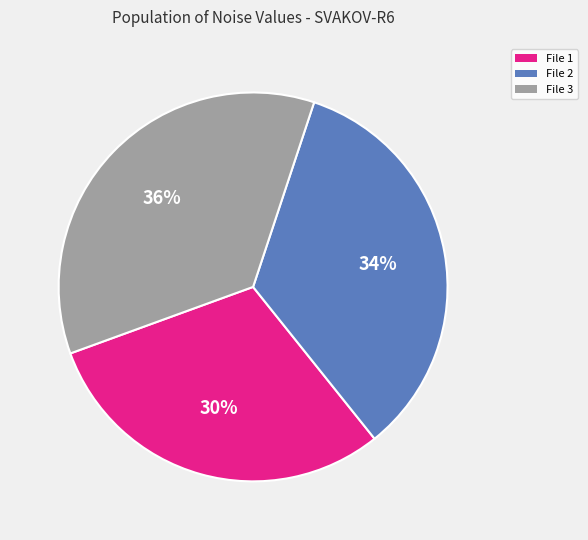

Which has a higher value, File 3 or File 1?

File 3